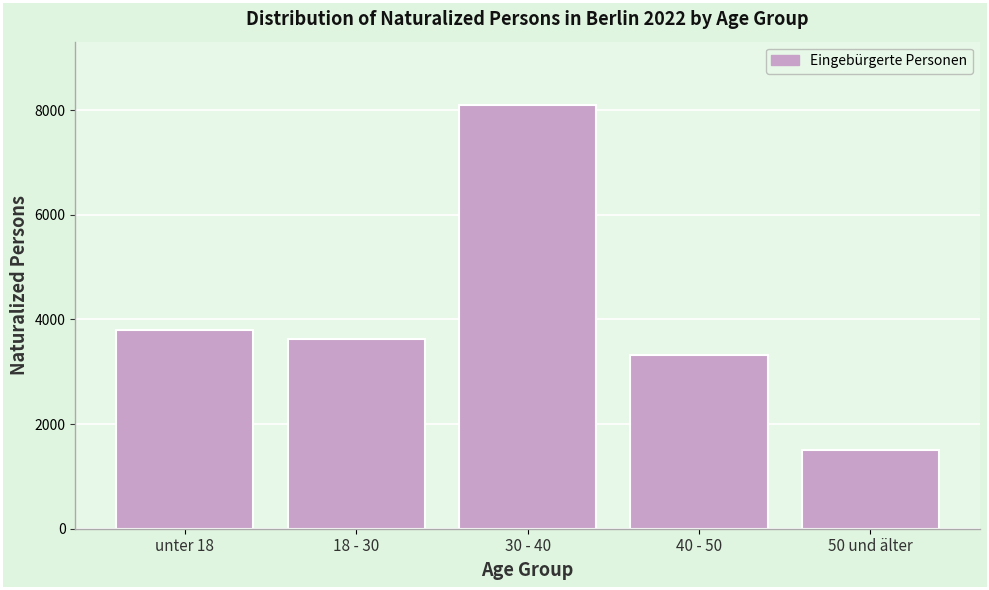

Reading left to right, list all the values displayed in this chart.

unter 18=3807	18 - 30=3625	30 - 40=8095	40 - 50=3312	50 und älter=1514